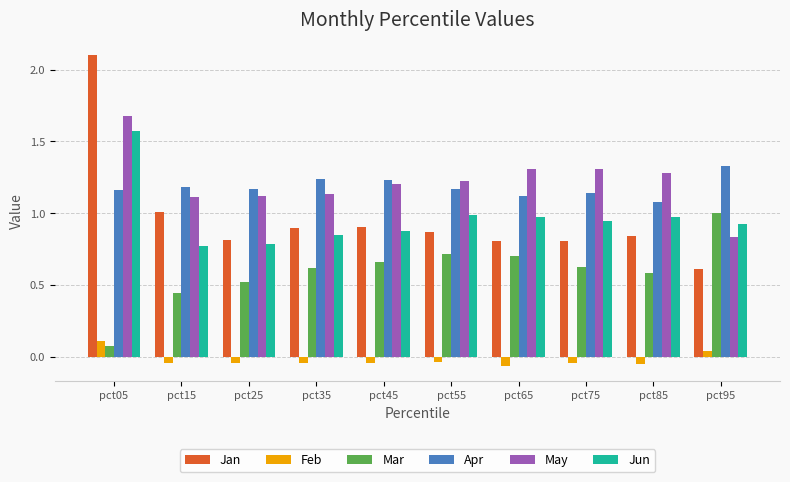

How many values in Feb are below zero?

8